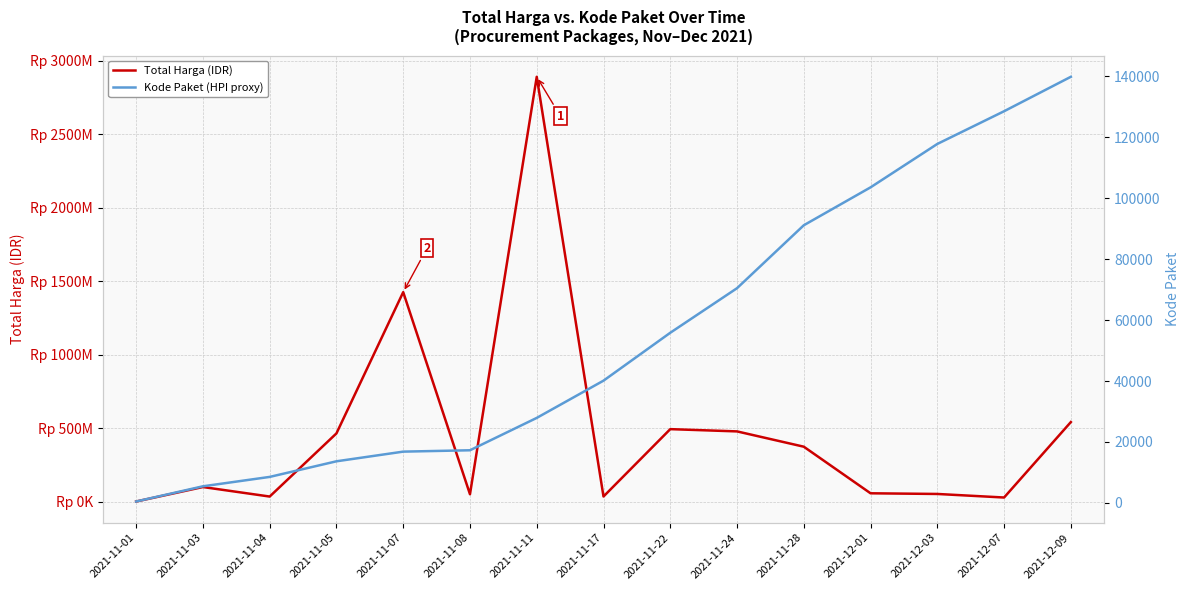

At how many categories does at least one series exceed 752368937?

2